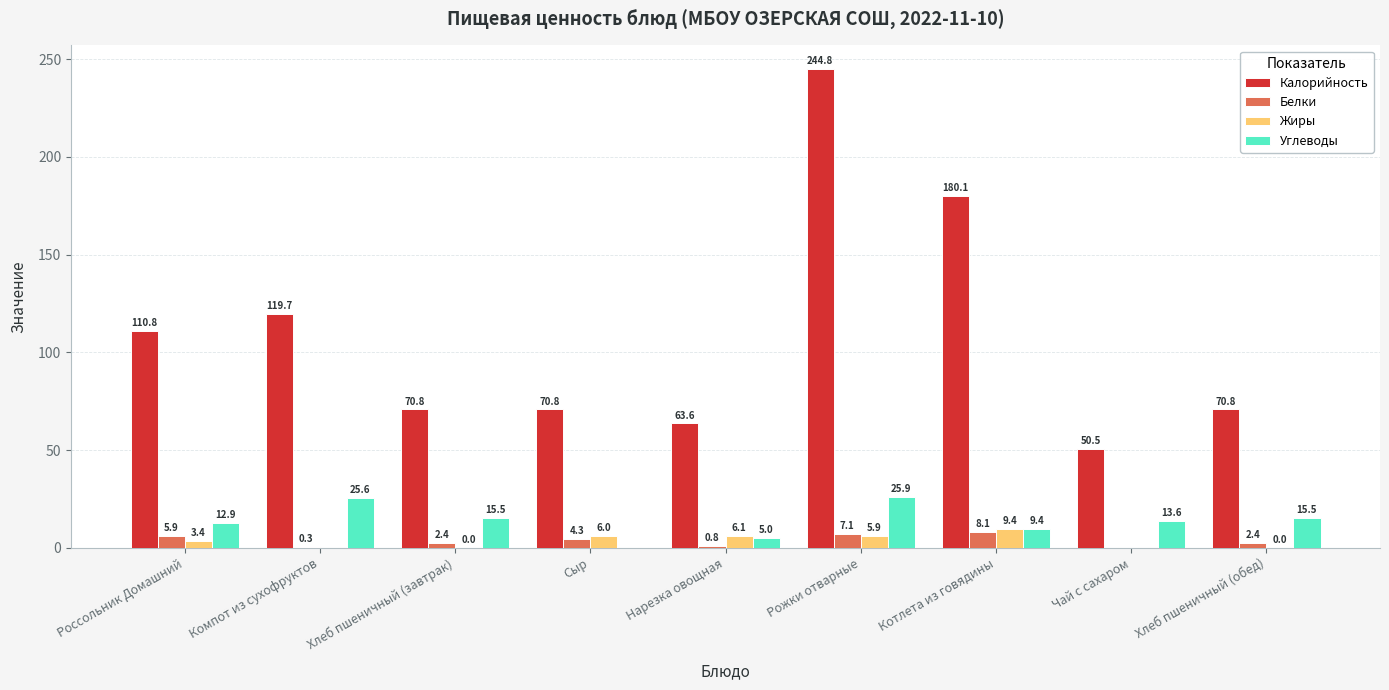

What is the approximate value of Белки at Компот из сухофруктов?

0.3